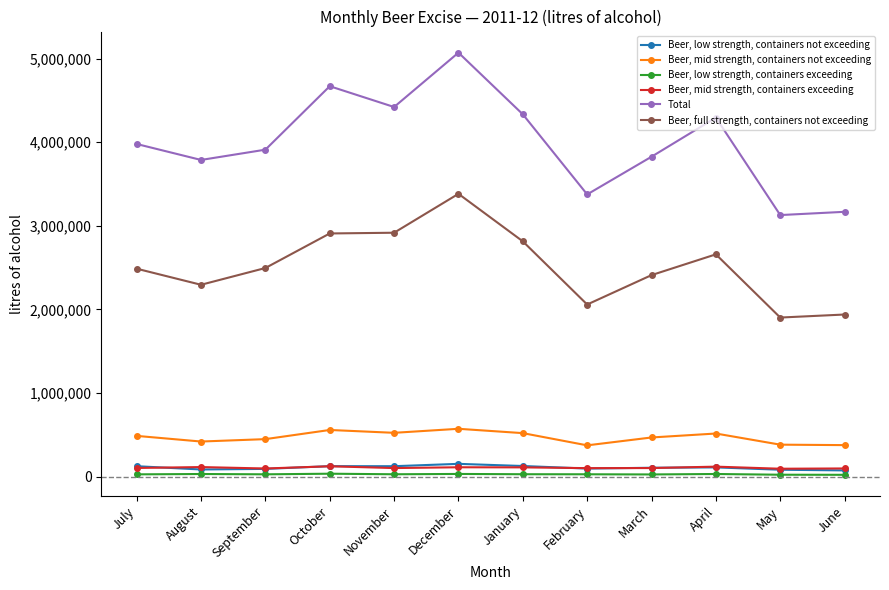

How many values in the Beer, full strength, containers not exceeding series are below 2494765?

6